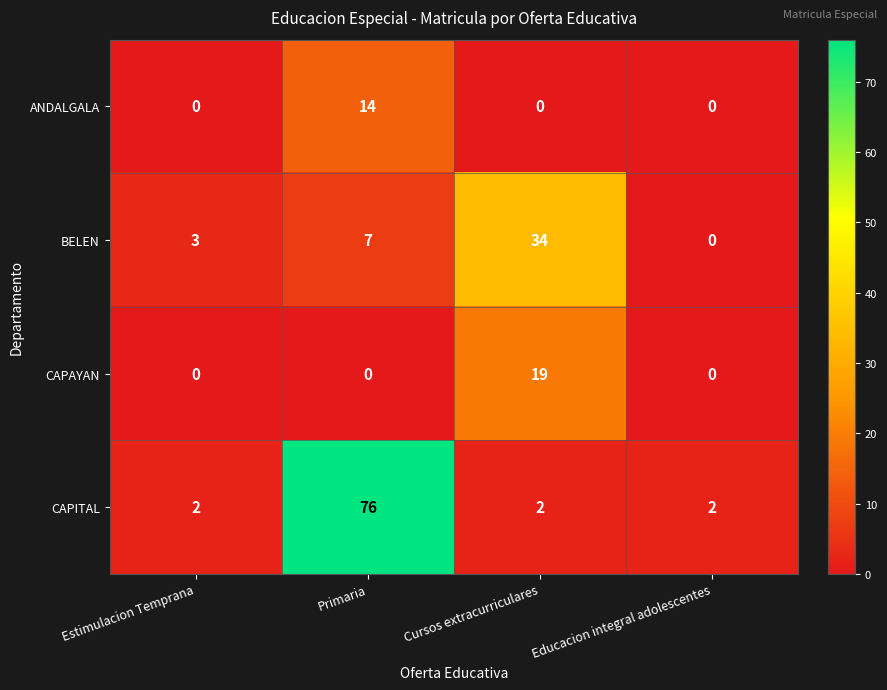

What is the maximum value for CAPITAL?

76